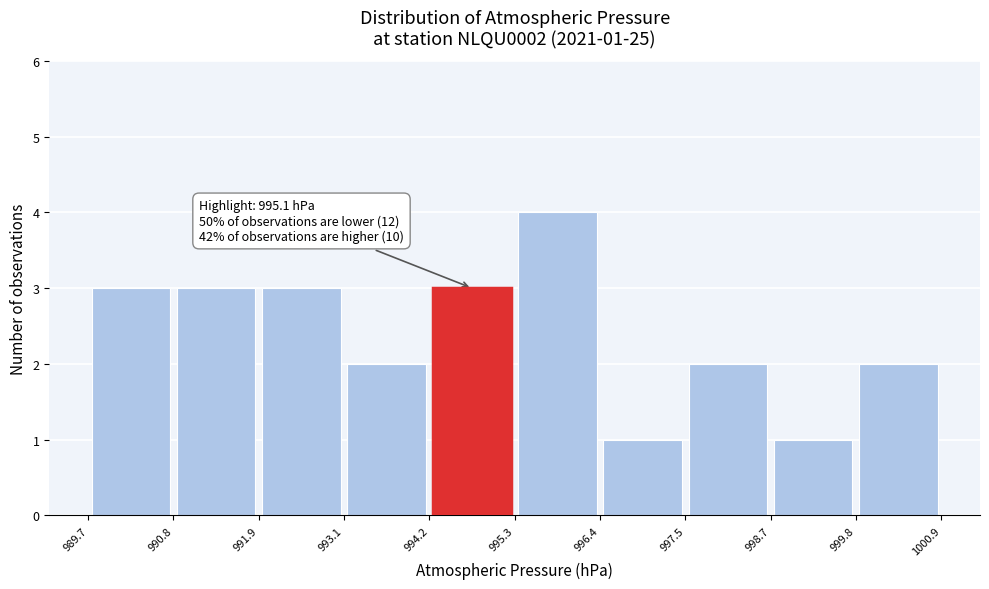

Over which range of the x-axis is the bar tallest?

995.3 to 996.4